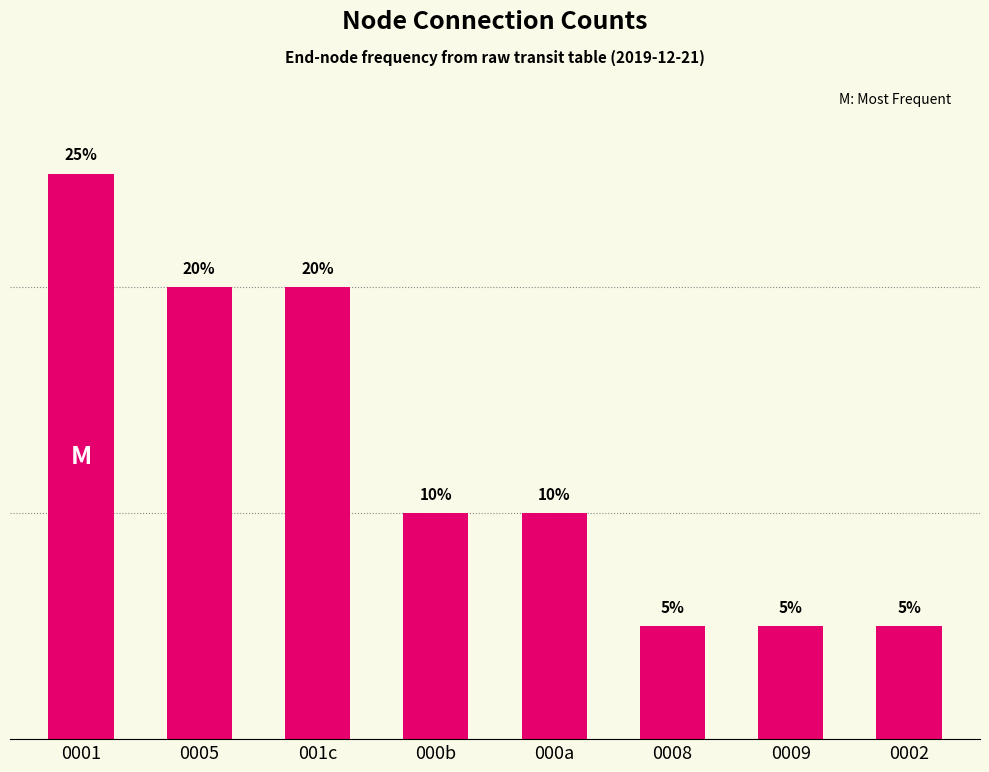

What is the label of the 4th bar from the right?

000a